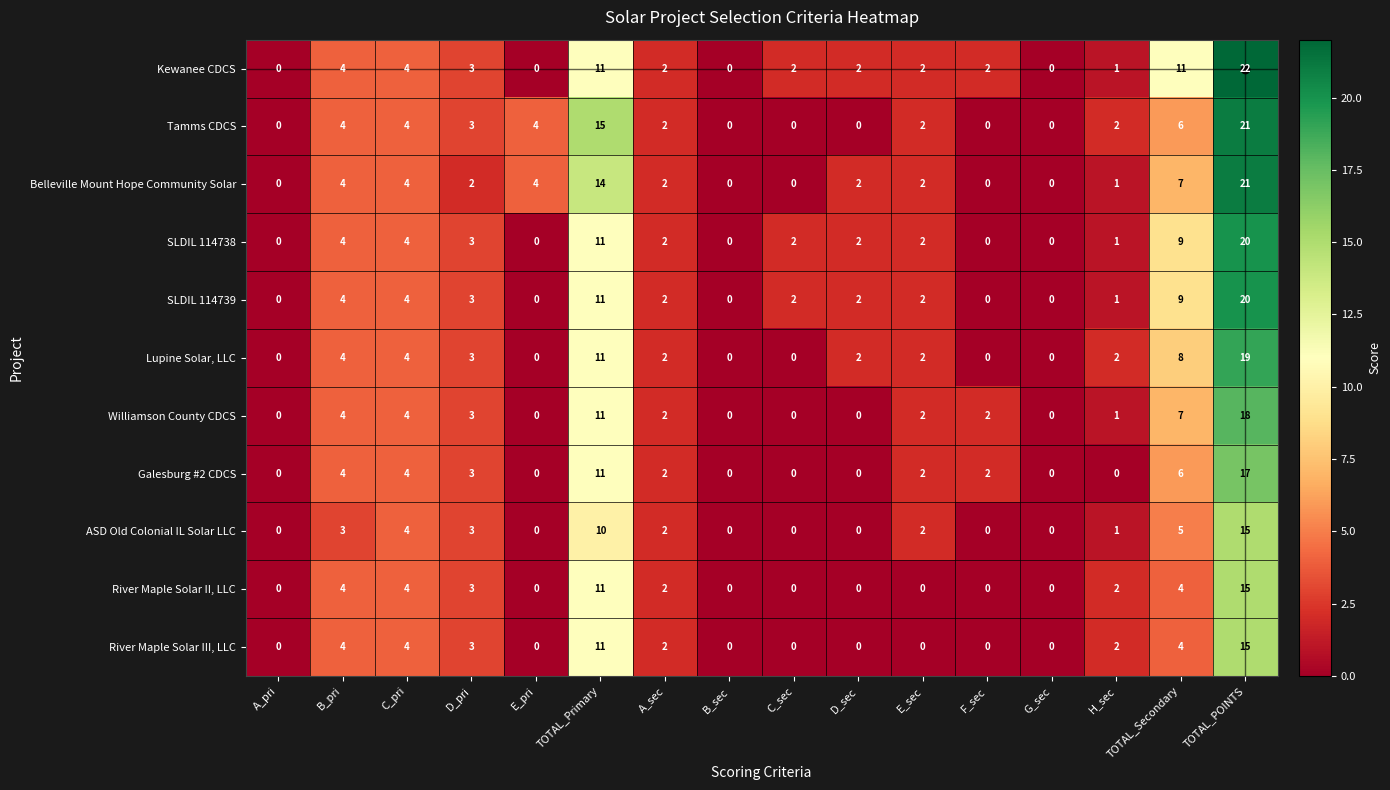

What is the sum of the Belleville Mount Hope Community Solar values at TOTAL_Primary and D_sec?

16